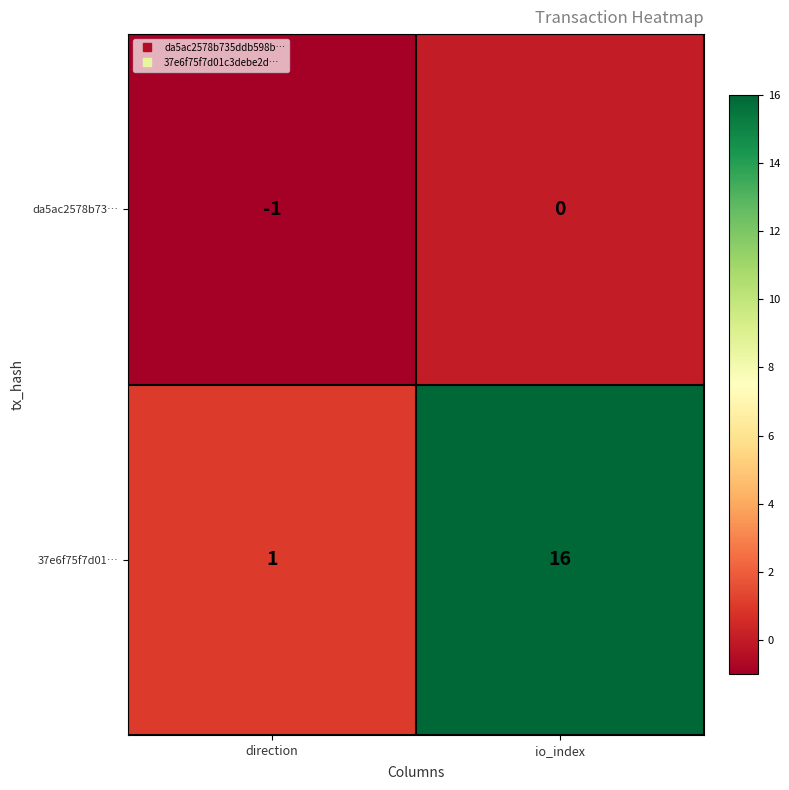

At which category does the chart reach its peak across all series?

io_index